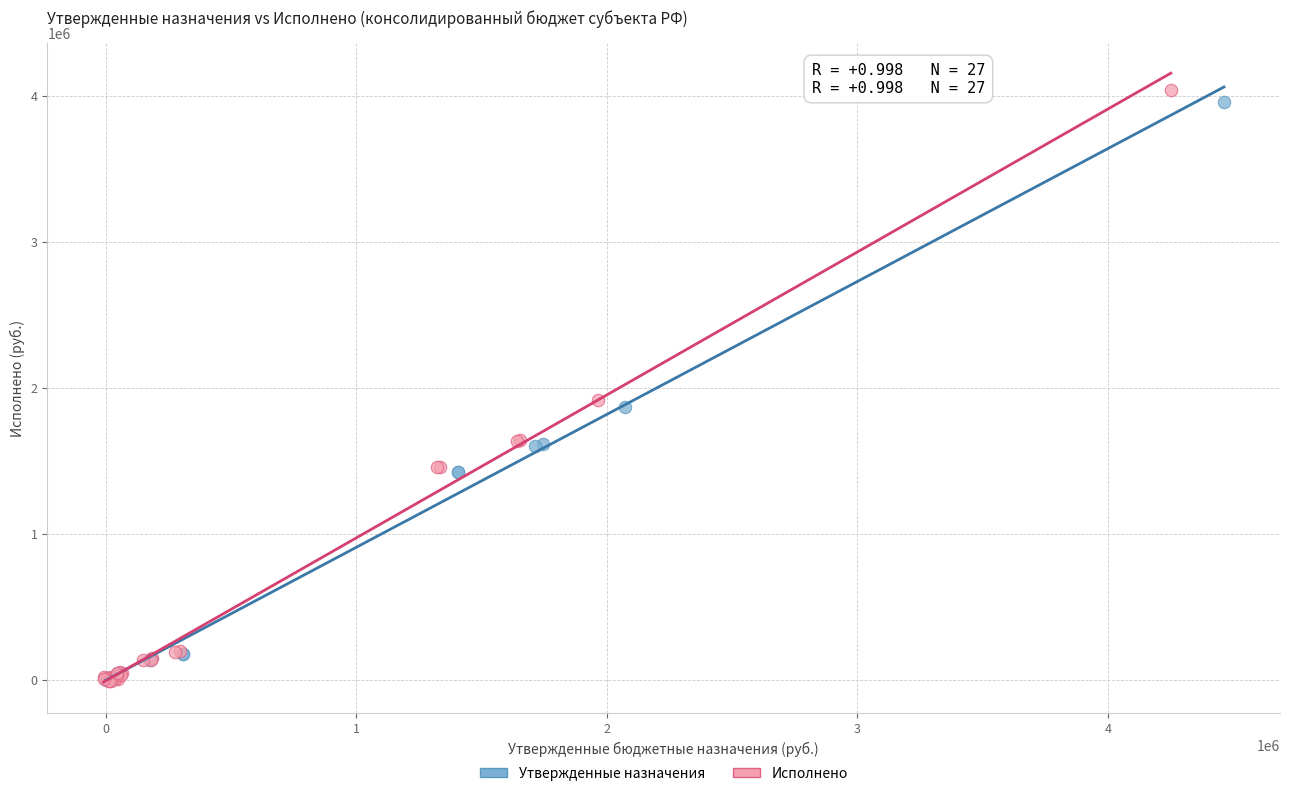

Which series contains the highest Y value?

Исполнено